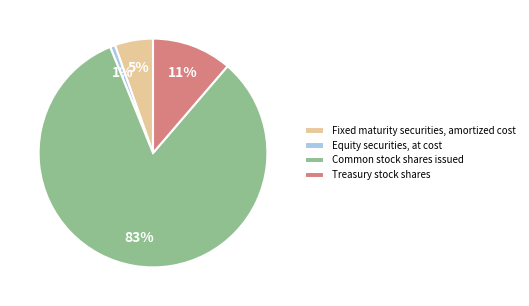

To the nearest percent, what portion does Equity securities, at cost represent?

1%